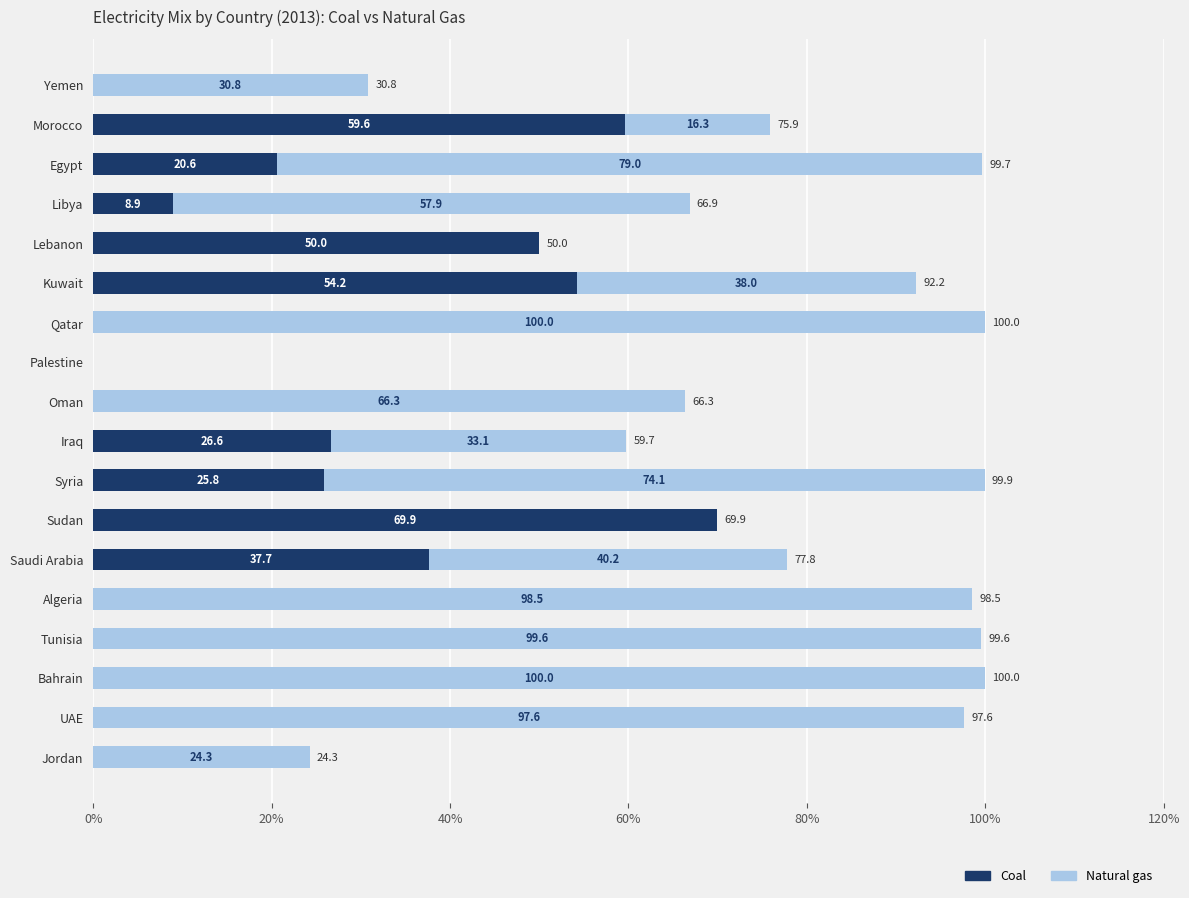

What is the sum of the Coal values at Libya and Tunisia?

8.9